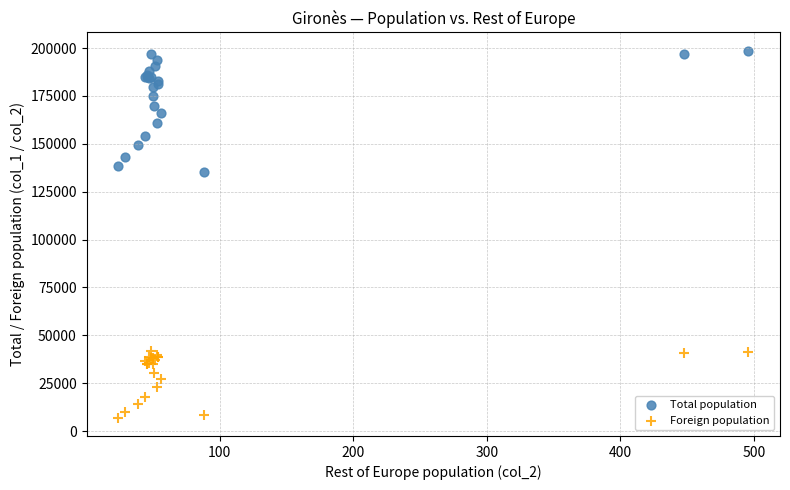

Which series reaches the maximum Y coordinate?

Total population